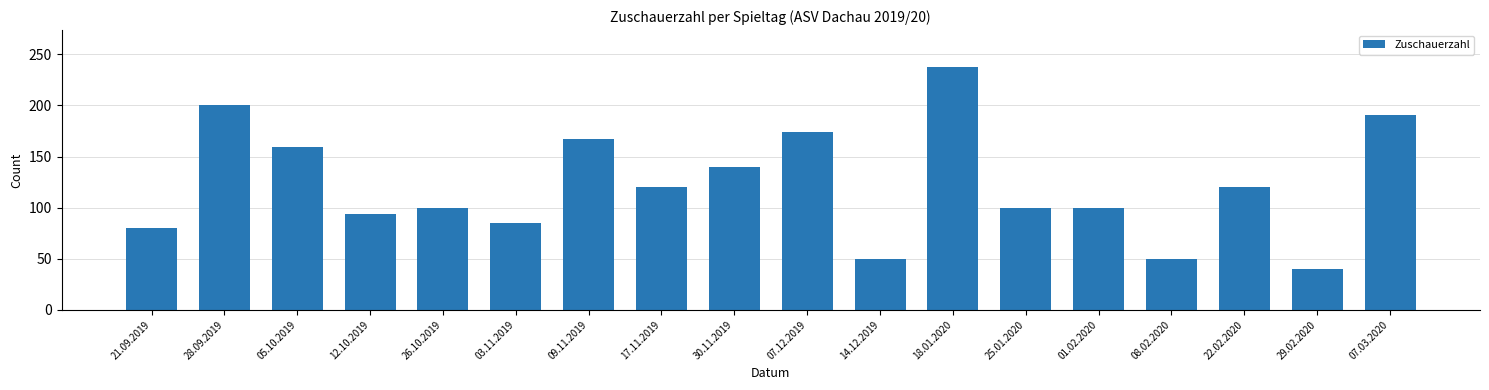

What is the sum of the values at 07.12.2019 and 22.02.2020?

294